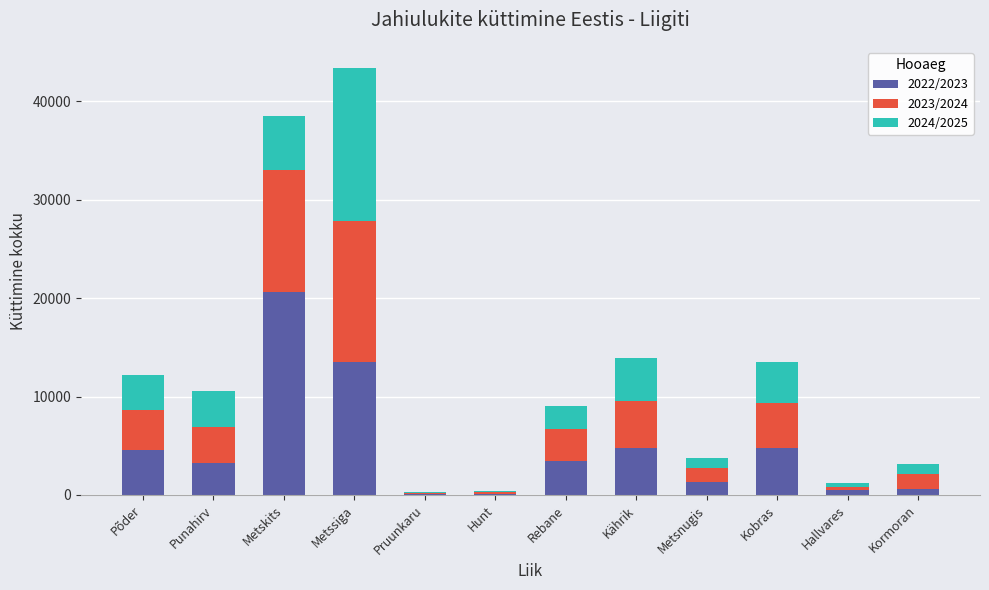

True or false: 2022/2023 has a value of 4551 at Põder.

True